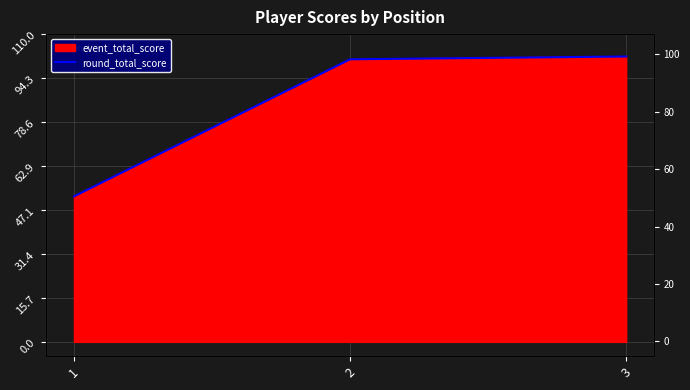

Reading left to right, extract all data points from this chart.

52	101	102